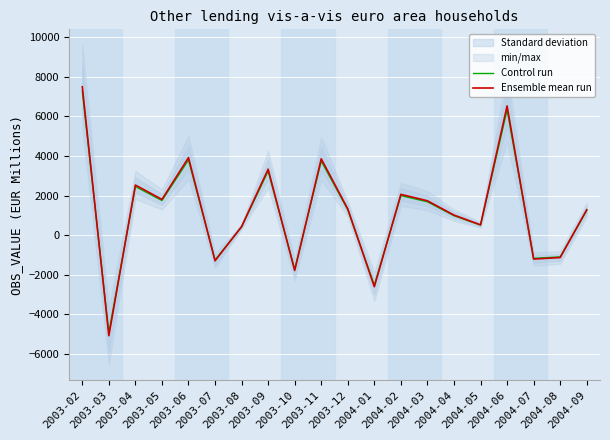

What is the sum of the Control run values at 2004-06 and 2004-03?

8021.7